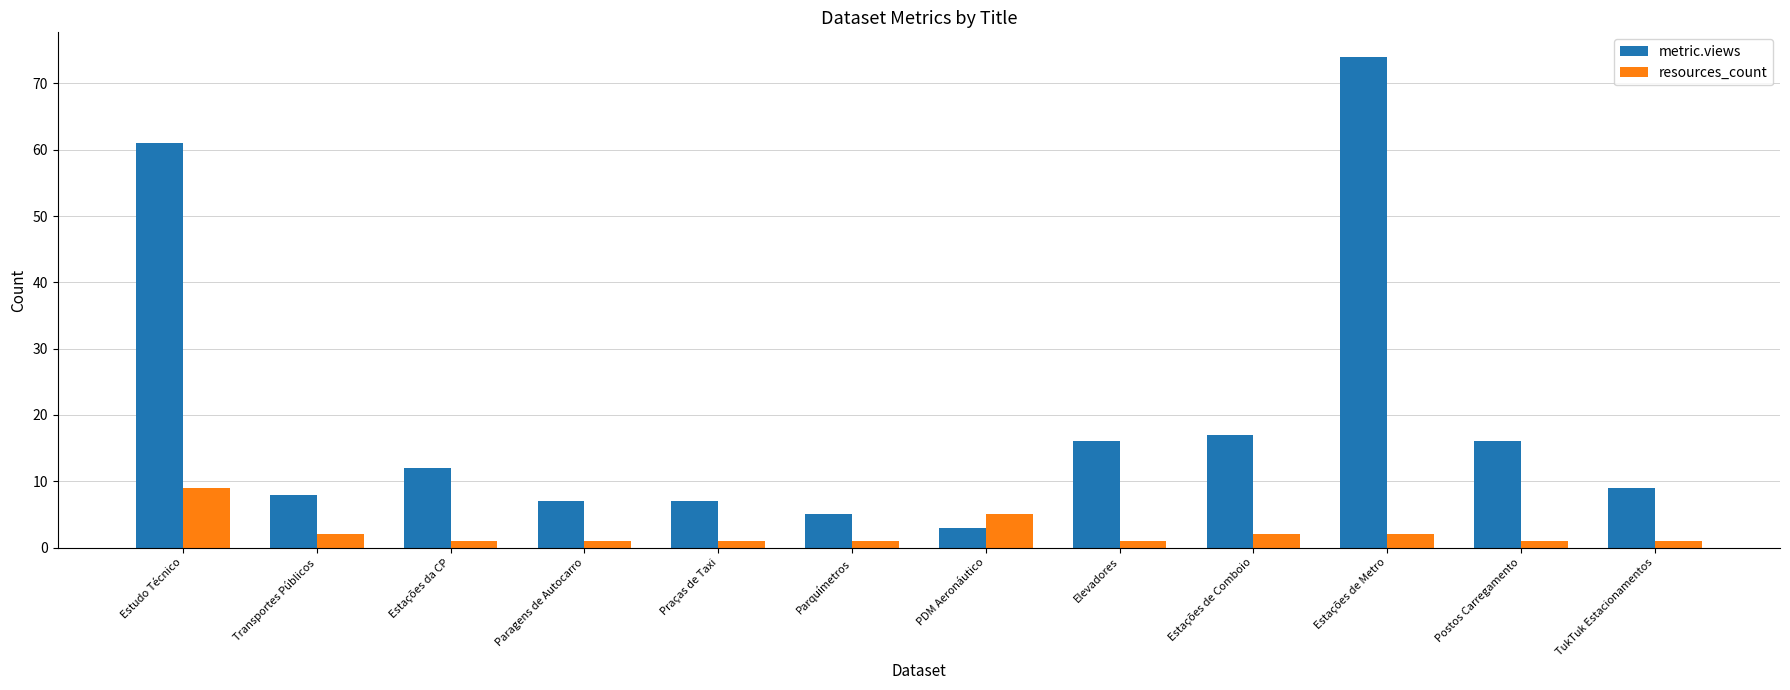

What is the total value across all series at Estações de Comboio?

19